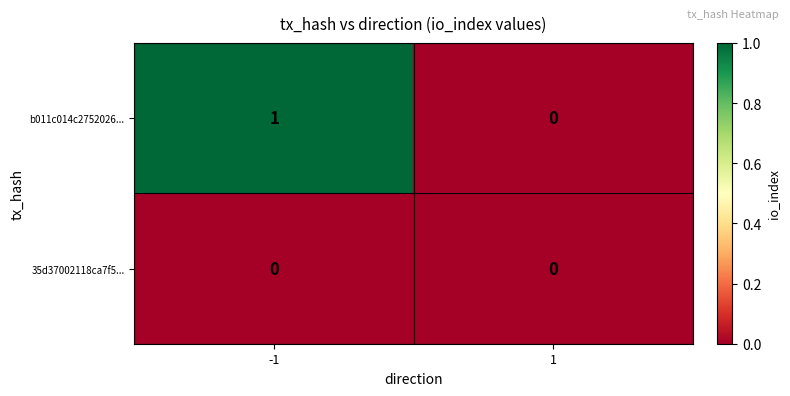

List the series in order of their peak value, highest first.

b011c014c2752026..., 35d37002118ca7f5...